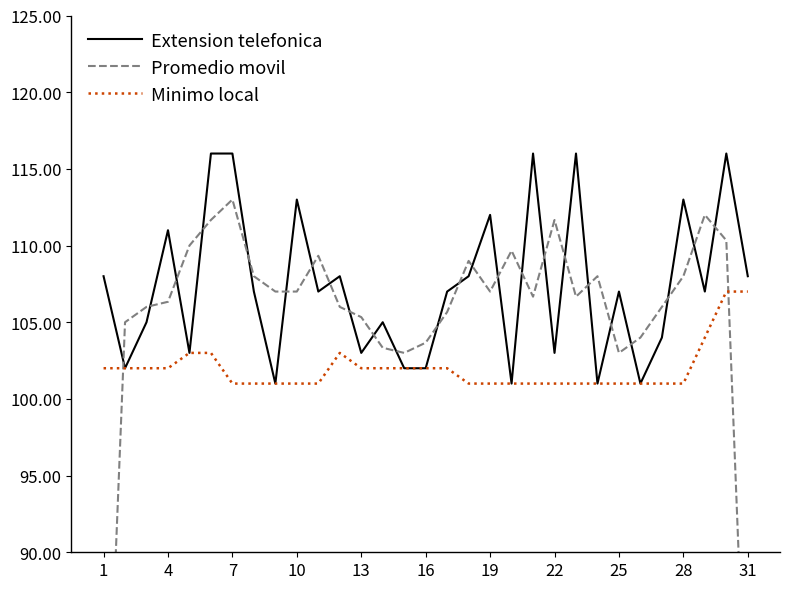

How many categories are shown in the chart?

31